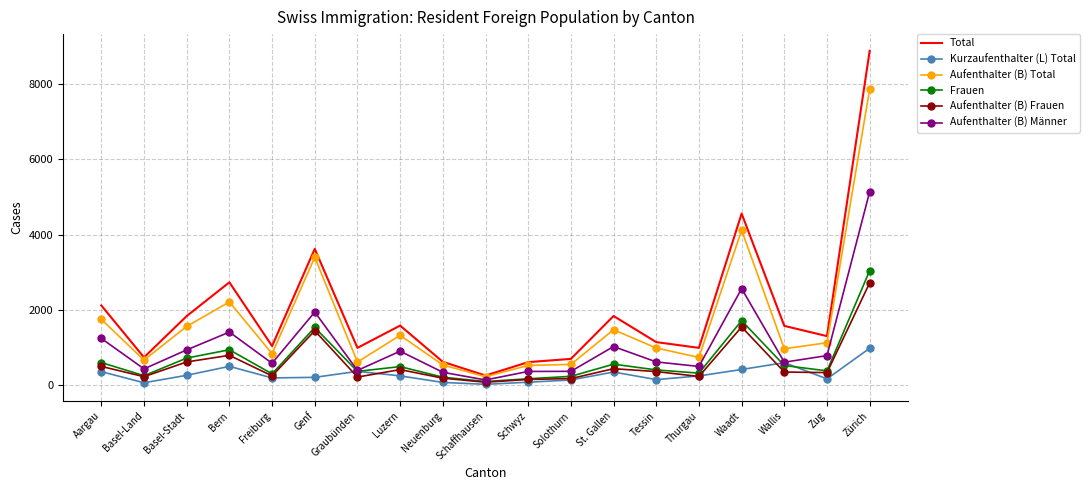

At how many categories does at least one series exceed 114?

19